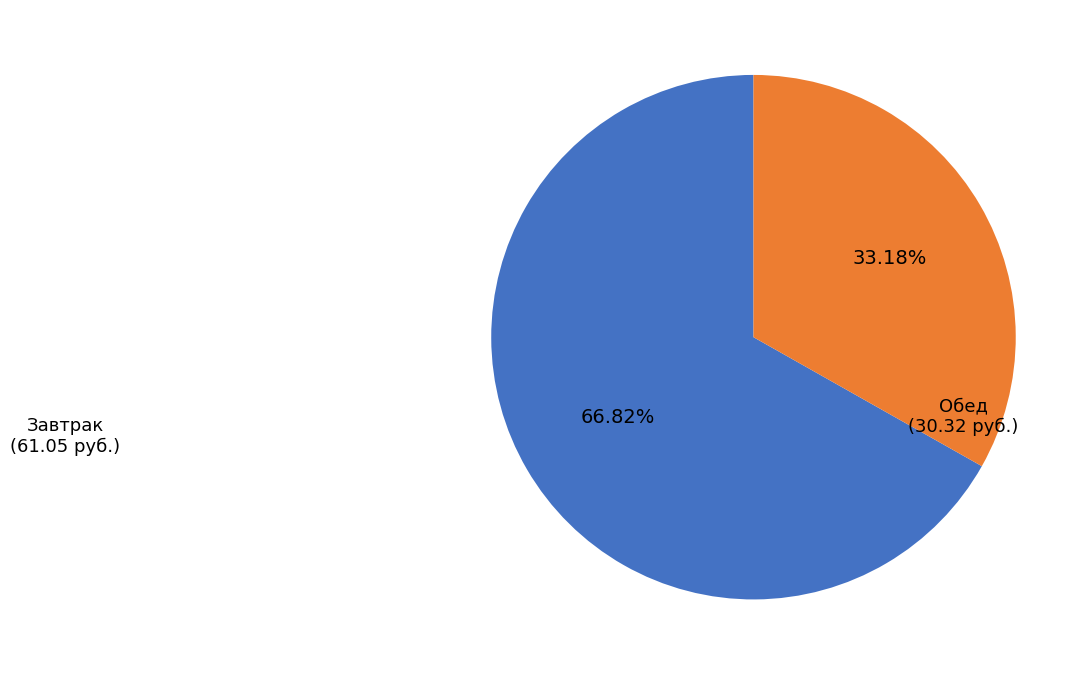

How many segments does this pie chart have?

2